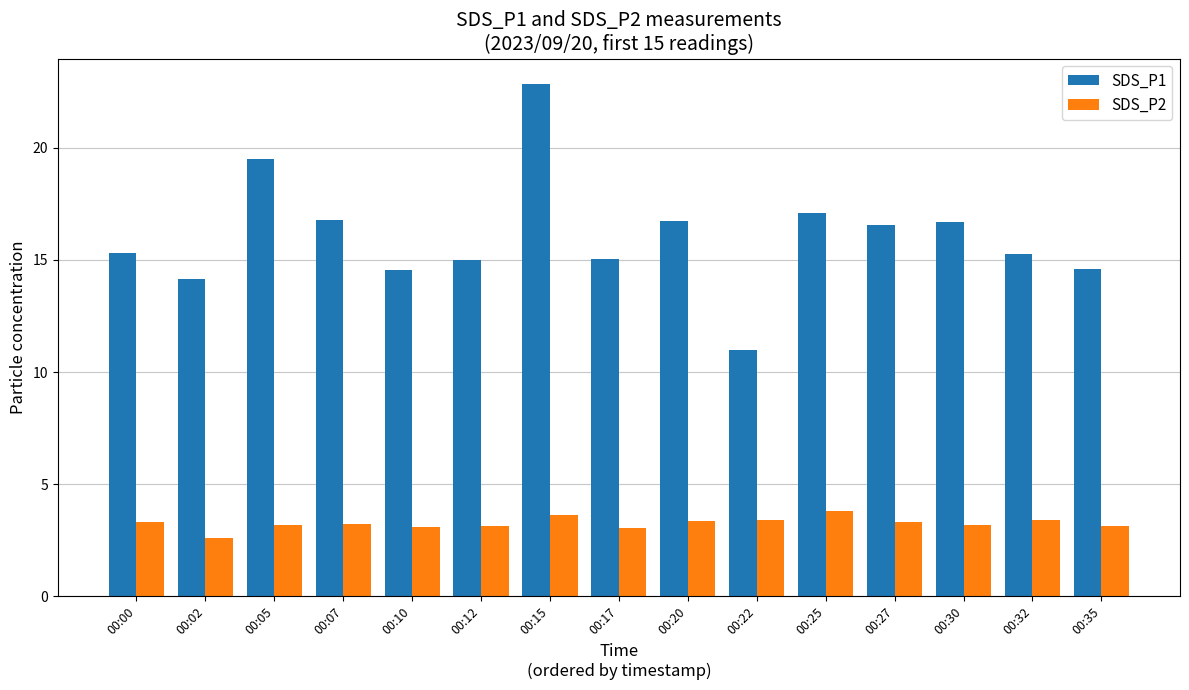

Is the value of SDS_P2 at 00:32 greater than the value of SDS_P1 at 00:00?

No